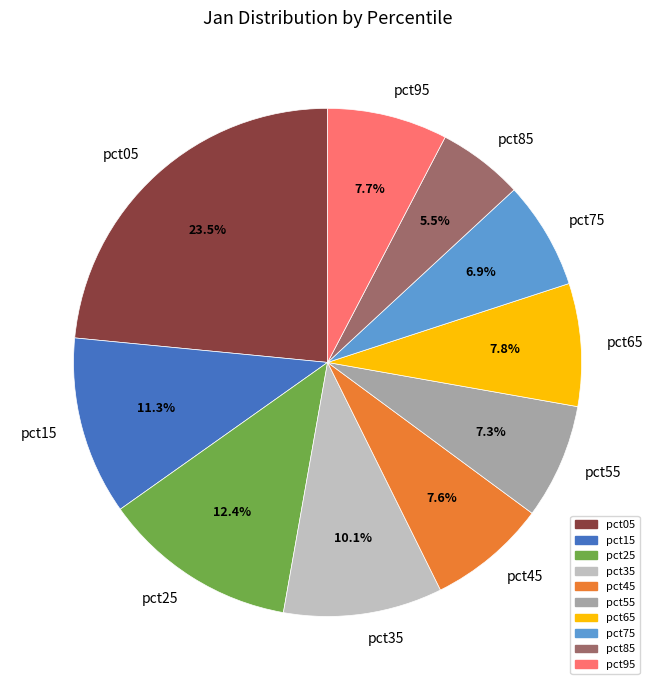

How many segments does this pie chart have?

10